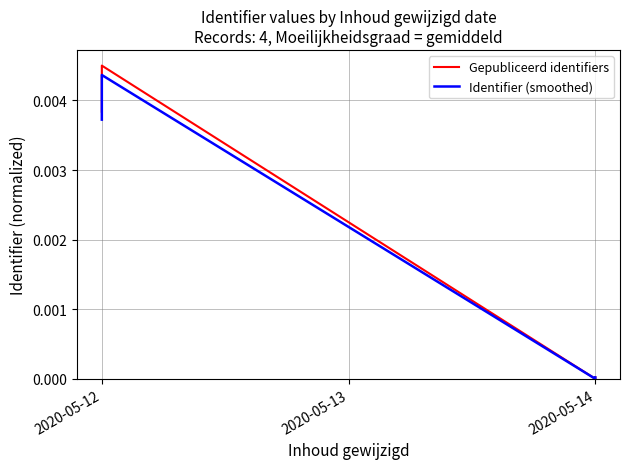

In Identifier (smoothed), how many points are higher than both neighbors (excluding endpoints)?

1